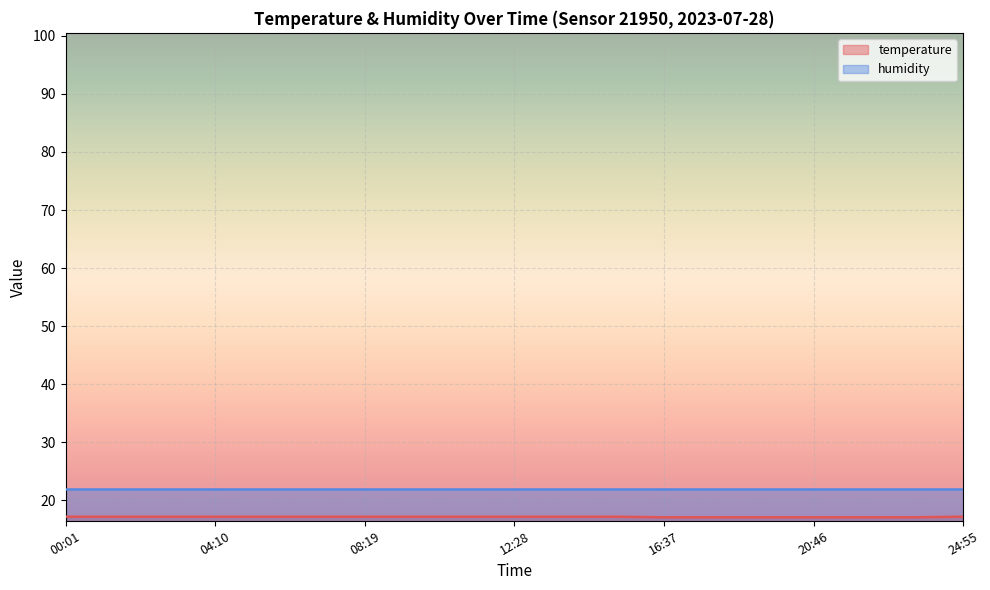

Which series has the widest spread of values?

temperature